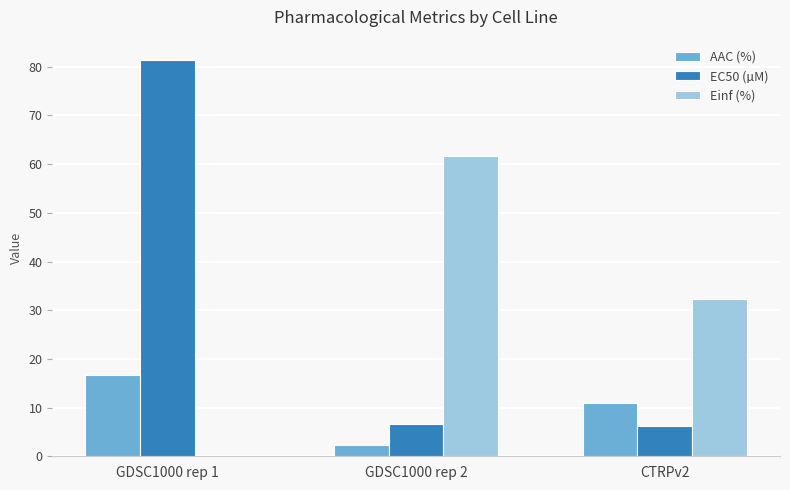

Count the number of categories in the chart.

3